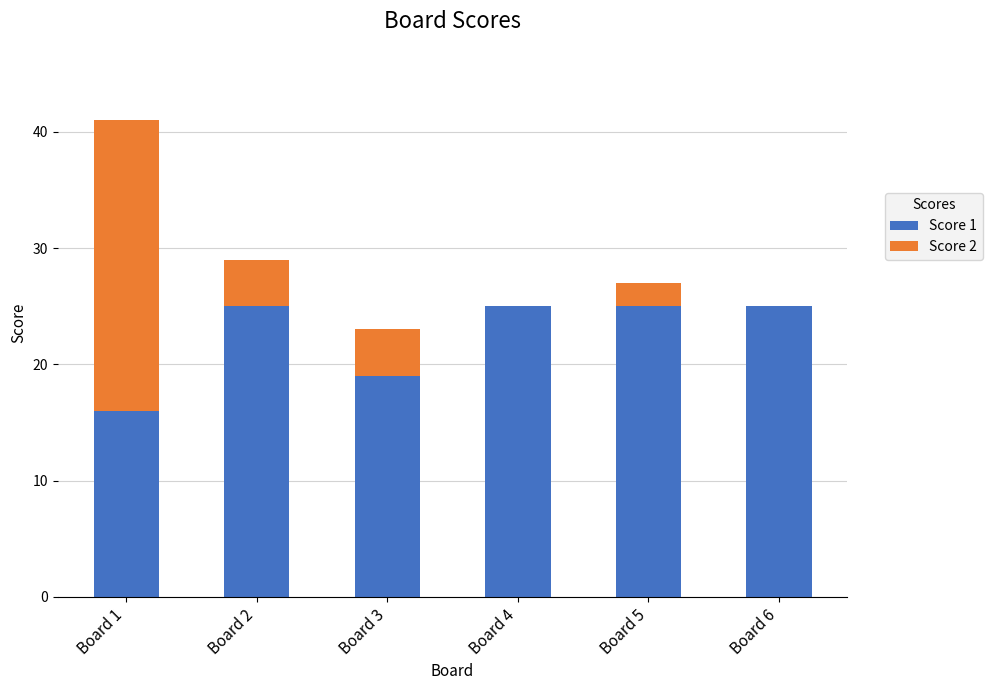

True or false: Score 1 has a value of 8 at Board 4.

False